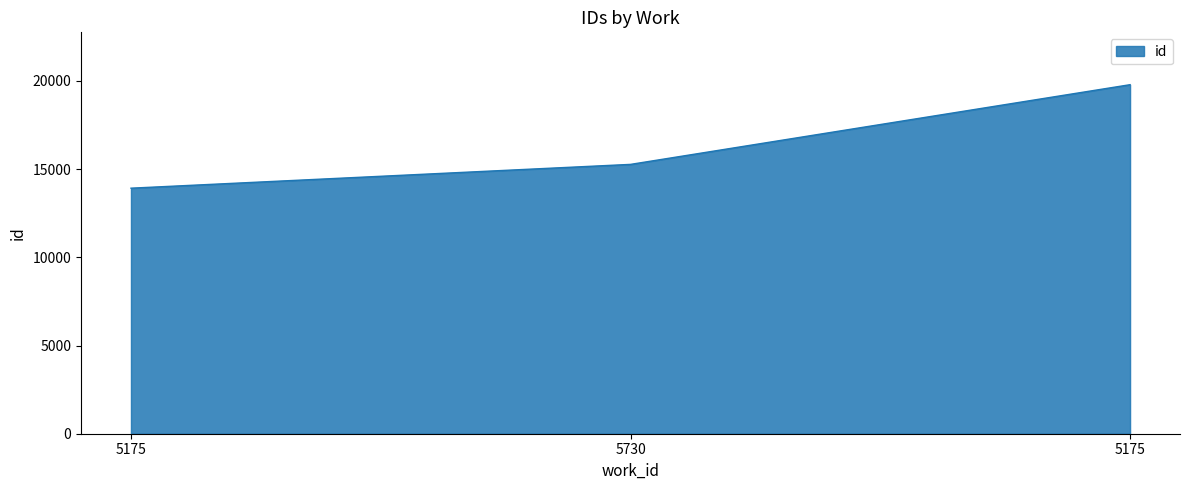

Approximately how many times larger is the value at 5175 compared to 5175?

0.7